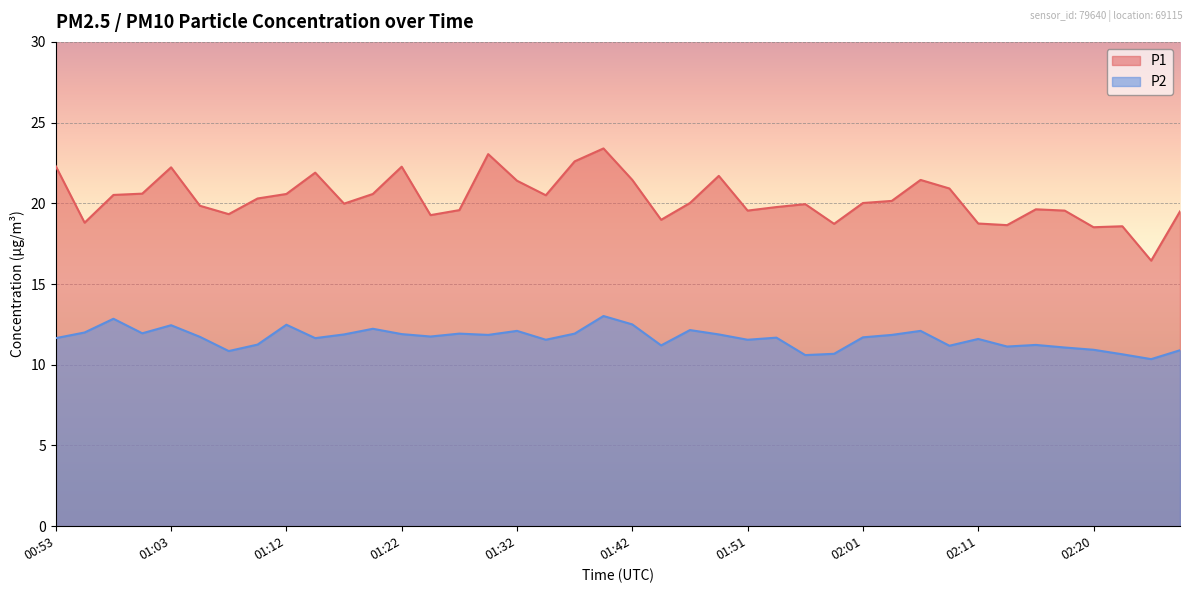

What is the highest value of the P1 series?

23.4